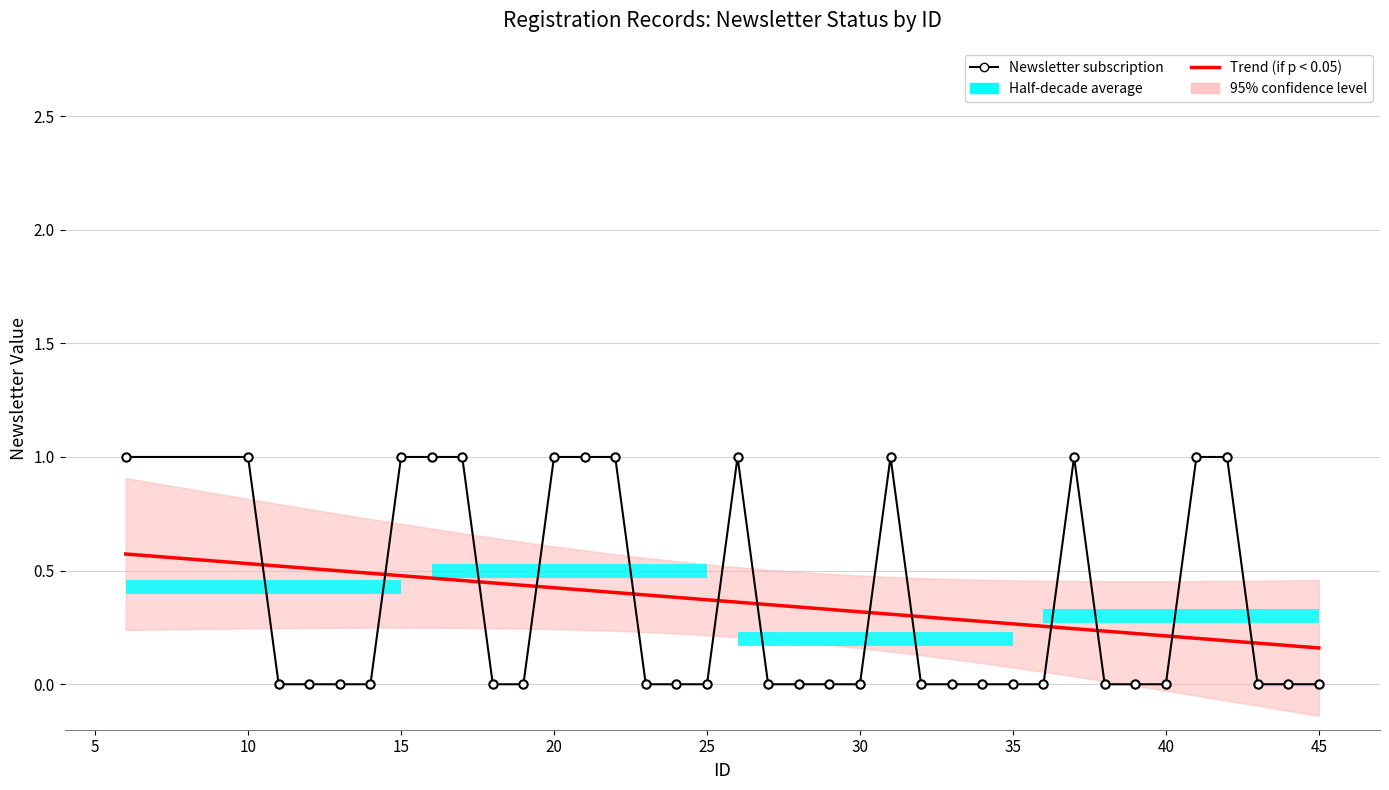

What is the value of the Trend (if p < 0.05) point at the 32nd from the left?

0.2